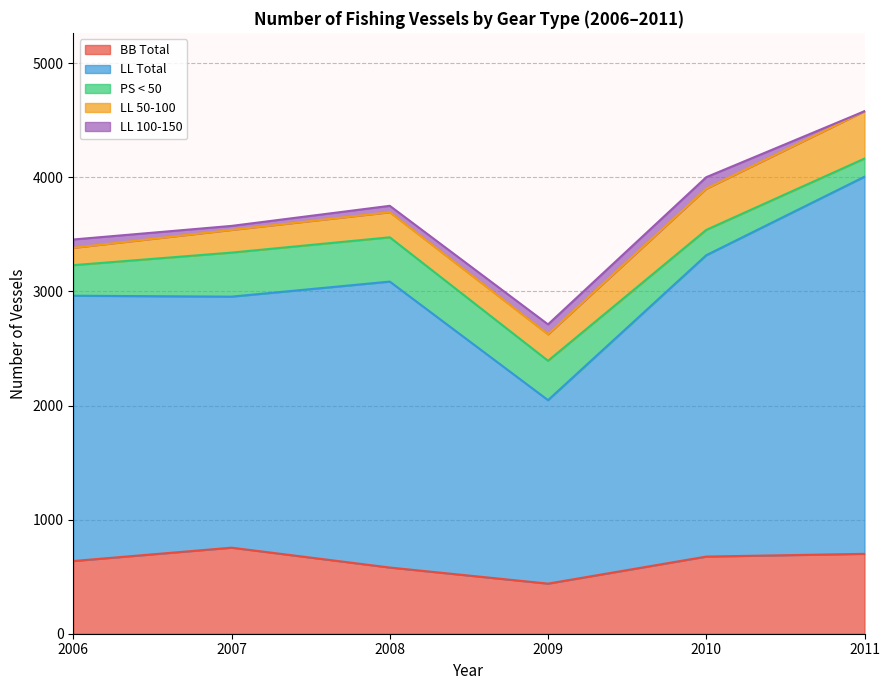

What is the spread (max minus min) of values at 2009?

1559